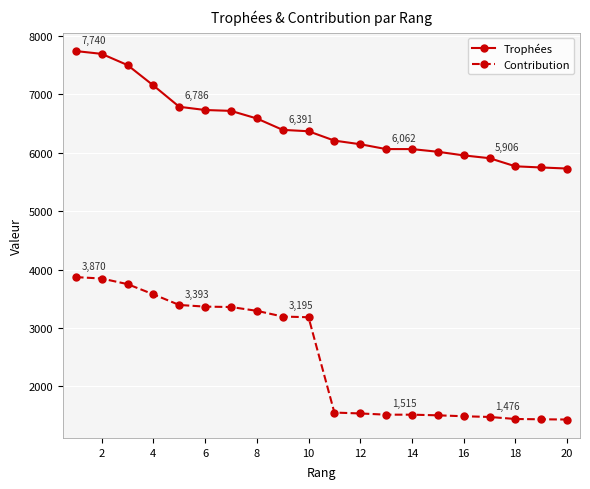

How many lines are shown in the chart?

2